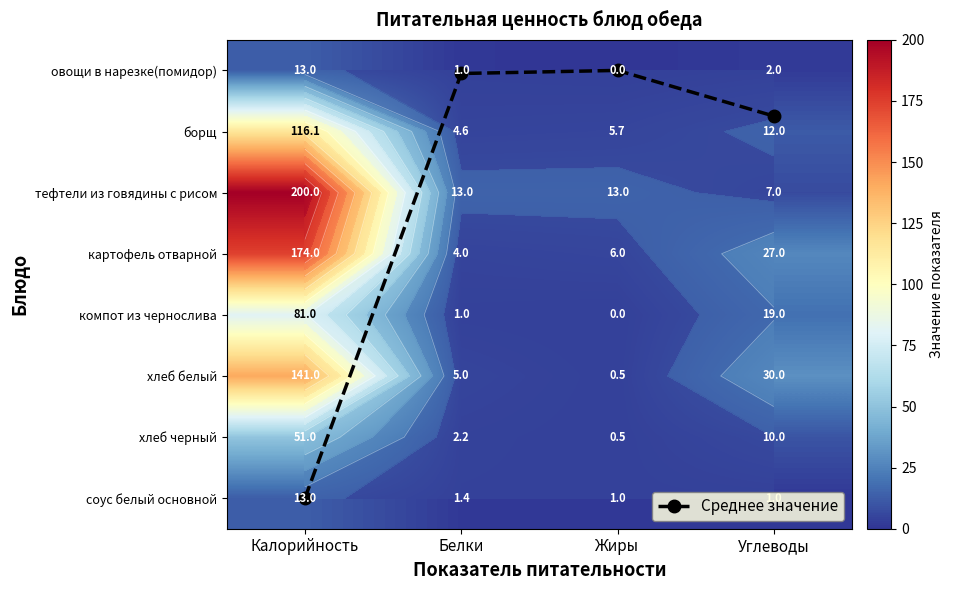

Between Белки and Углеводы, which series saw the biggest shift?

хлеб белый